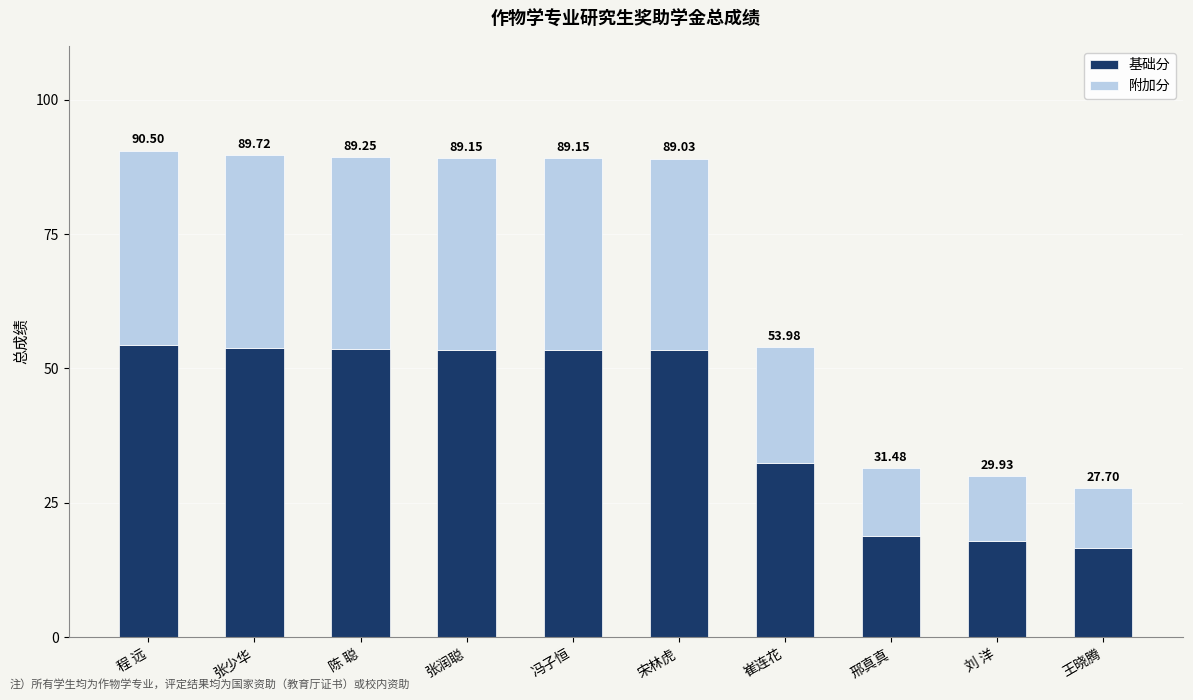

At how many categories does at least one series exceed 44?

6